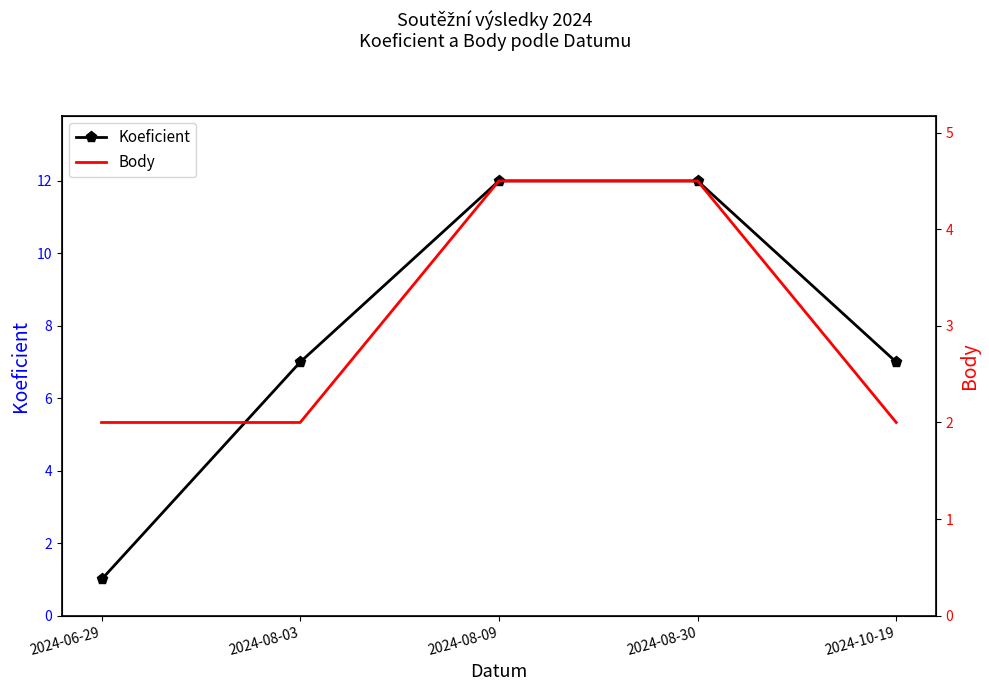

Which series changed the most between 2024-08-09 and 2024-08-30?

Koeficient